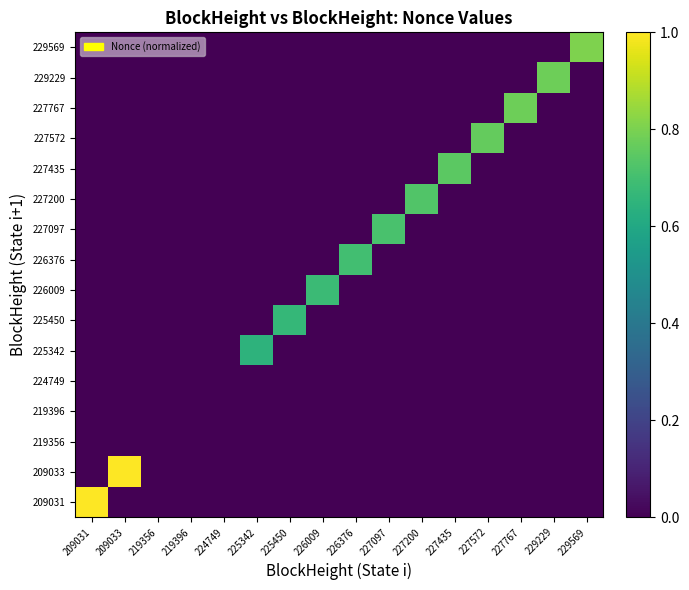

Reading left to right, what are all the values shown in this chart?

209031: 209031=1.0	209033=0.0	219356=0.0	219396=0.0	224749=0.0	225342=0.0	225450=0.0	226009=0.0	226376=0.0	227097=0.0	227200=0.0	227435=0.0	227572=0.0	227767=0.0	229229=0.0	229569=0.0
209033: 209031=0.0	209033=1.0	219356=0.0	219396=0.0	224749=0.0	225342=0.0	225450=0.0	226009=0.0	226376=0.0	227097=0.0	227200=0.0	227435=0.0	227572=0.0	227767=0.0	229229=0.0	229569=0.0
219356: 209031=0.0	209033=0.0	219356=0.0	219396=0.0	224749=0.0	225342=0.0	225450=0.0	226009=0.0	226376=0.0	227097=0.0	227200=0.0	227435=0.0	227572=0.0	227767=0.0	229229=0.0	229569=0.0
219396: 209031=0.0	209033=0.0	219356=0.0	219396=0.0	224749=0.0	225342=0.0	225450=0.0	226009=0.0	226376=0.0	227097=0.0	227200=0.0	227435=0.0	227572=0.0	227767=0.0	229229=0.0	229569=0.0
224749: 209031=0.0	209033=0.0	219356=0.0	219396=0.0	224749=0.0	225342=0.0	225450=0.0	226009=0.0	226376=0.0	227097=0.0	227200=0.0	227435=0.0	227572=0.0	227767=0.0	229229=0.0	229569=0.0
225342: 209031=0.0	209033=0.0	219356=0.0	219396=0.0	224749=0.0	225342=0.6	225450=0.0	226009=0.0	226376=0.0	227097=0.0	227200=0.0	227435=0.0	227572=0.0	227767=0.0	229229=0.0	229569=0.0
225450: 209031=0.0	209033=0.0	219356=0.0	219396=0.0	224749=0.0	225342=0.0	225450=0.7	226009=0.0	226376=0.0	227097=0.0	227200=0.0	227435=0.0	227572=0.0	227767=0.0	229229=0.0	229569=0.0
226009: 209031=0.0	209033=0.0	219356=0.0	219396=0.0	224749=0.0	225342=0.0	225450=0.0	226009=0.7	226376=0.0	227097=0.0	227200=0.0	227435=0.0	227572=0.0	227767=0.0	229229=0.0	229569=0.0
226376: 209031=0.0	209033=0.0	219356=0.0	219396=0.0	224749=0.0	225342=0.0	225450=0.0	226009=0.0	226376=0.7	227097=0.0	227200=0.0	227435=0.0	227572=0.0	227767=0.0	229229=0.0	229569=0.0
227097: 209031=0.0	209033=0.0	219356=0.0	219396=0.0	224749=0.0	225342=0.0	225450=0.0	226009=0.0	226376=0.0	227097=0.7	227200=0.0	227435=0.0	227572=0.0	227767=0.0	229229=0.0	229569=0.0
227200: 209031=0.0	209033=0.0	219356=0.0	219396=0.0	224749=0.0	225342=0.0	225450=0.0	226009=0.0	226376=0.0	227097=0.0	227200=0.7	227435=0.0	227572=0.0	227767=0.0	229229=0.0	229569=0.0
227435: 209031=0.0	209033=0.0	219356=0.0	219396=0.0	224749=0.0	225342=0.0	225450=0.0	226009=0.0	226376=0.0	227097=0.0	227200=0.0	227435=0.7	227572=0.0	227767=0.0	229229=0.0	229569=0.0
227572: 209031=0.0	209033=0.0	219356=0.0	219396=0.0	224749=0.0	225342=0.0	225450=0.0	226009=0.0	226376=0.0	227097=0.0	227200=0.0	227435=0.0	227572=0.8	227767=0.0	229229=0.0	229569=0.0
227767: 209031=0.0	209033=0.0	219356=0.0	219396=0.0	224749=0.0	225342=0.0	225450=0.0	226009=0.0	226376=0.0	227097=0.0	227200=0.0	227435=0.0	227572=0.0	227767=0.8	229229=0.0	229569=0.0
229229: 209031=0.0	209033=0.0	219356=0.0	219396=0.0	224749=0.0	225342=0.0	225450=0.0	226009=0.0	226376=0.0	227097=0.0	227200=0.0	227435=0.0	227572=0.0	227767=0.0	229229=0.8	229569=0.0
229569: 209031=0.0	209033=0.0	219356=0.0	219396=0.0	224749=0.0	225342=0.0	225450=0.0	226009=0.0	226376=0.0	227097=0.0	227200=0.0	227435=0.0	227572=0.0	227767=0.0	229229=0.0	229569=0.8